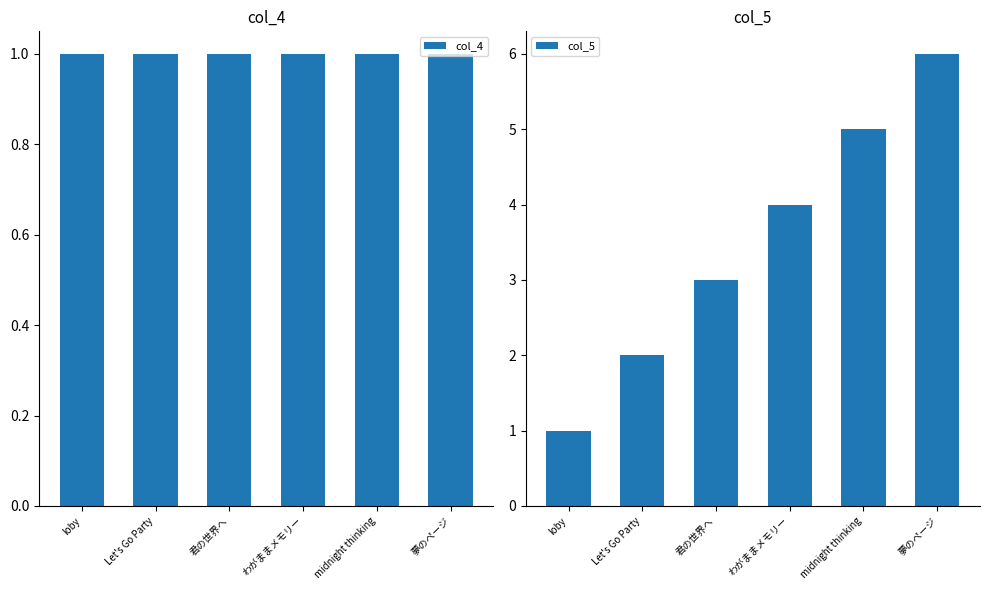

Reading left to right, what are all the values shown in this chart?

col_4: 1	1	1	1	1	1
col_5: 1	2	3	4	5	6